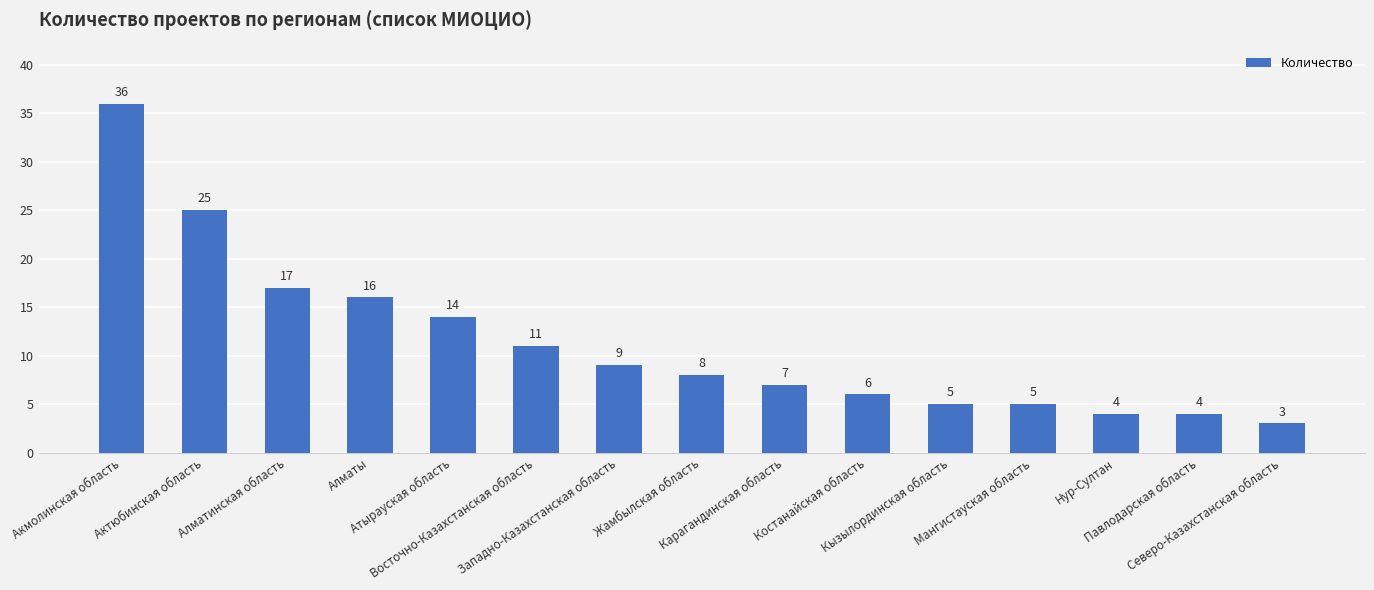

Reading right to left, extract all data points from this chart.

3	4	4	5	5	6	7	8	9	11	14	16	17	25	36